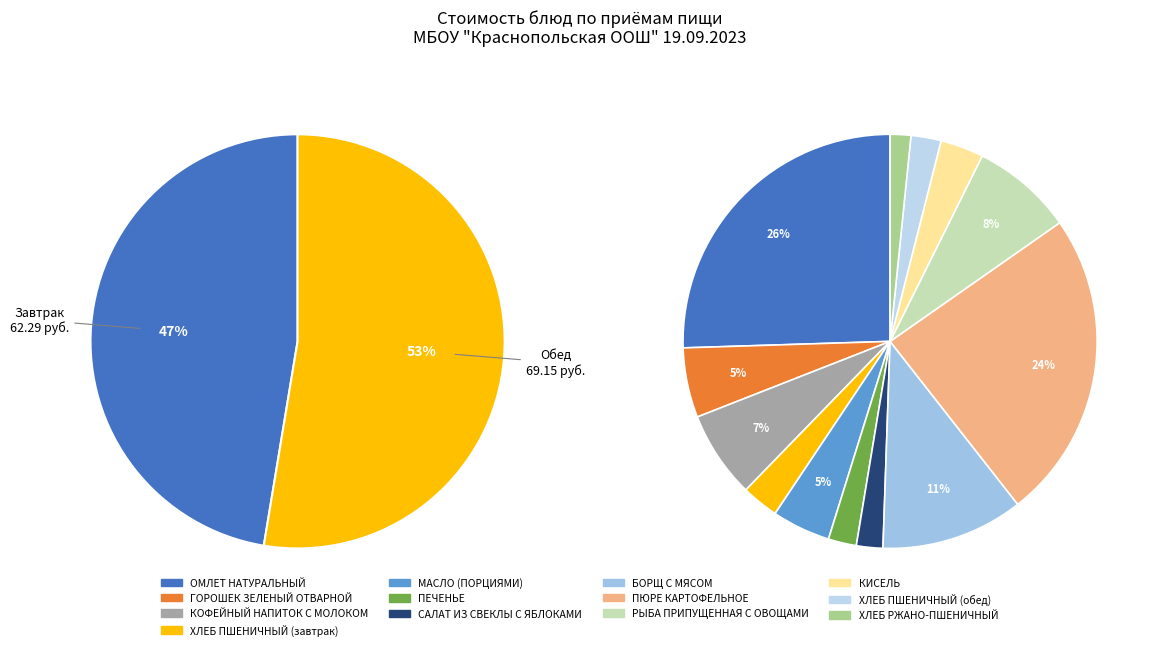

Is the sum of ОМЛЕТ НАТУРАЛЬНЫЙ and ХЛЕБ ПШЕНИЧНЫЙ (обед) greater than half?

No